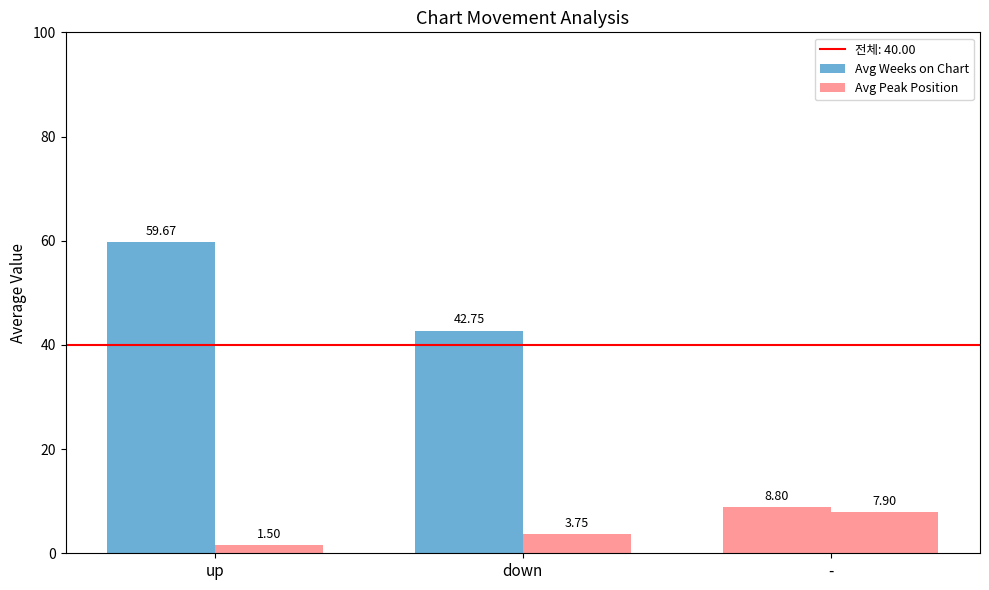

Are the bars grouped side by side (vs. stacked)?

Yes